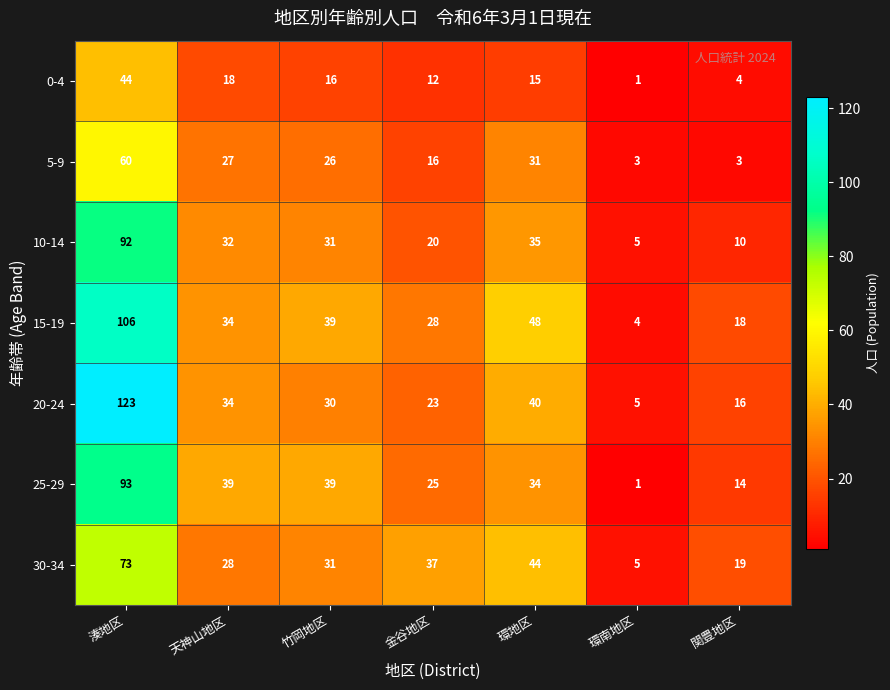

What is the difference between the maximum and minimum values in the 20-24 series?

118